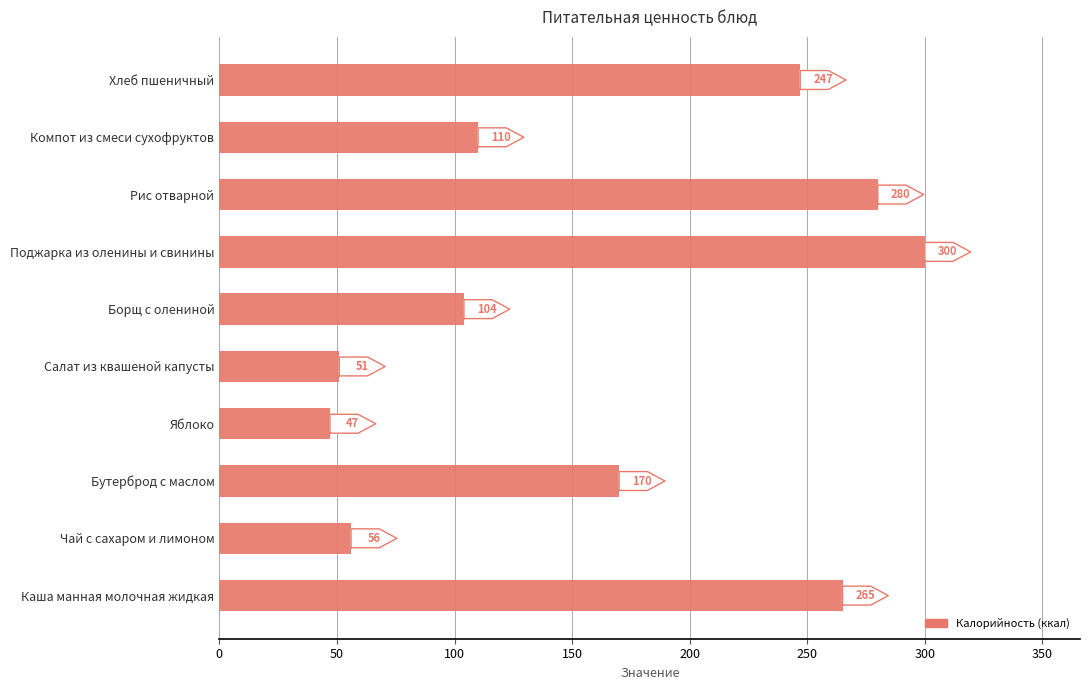

Reading left to right, what are all the values shown in this chart?

265	56	170	47	51	104	300	280	110	247